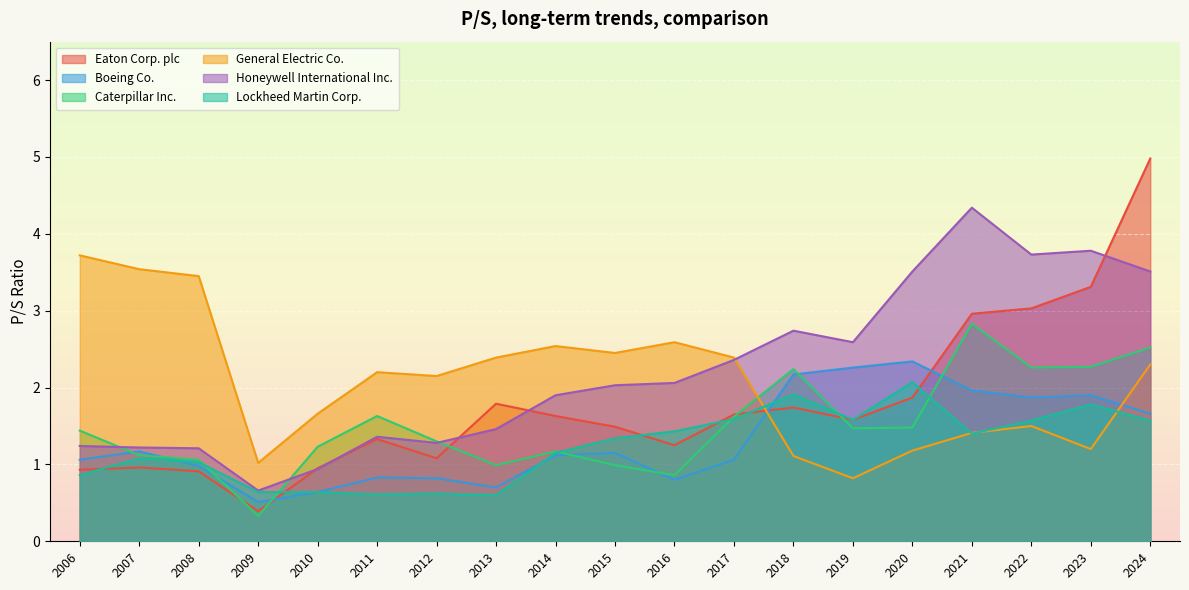

What is the total value across all series at 2011?

8.0